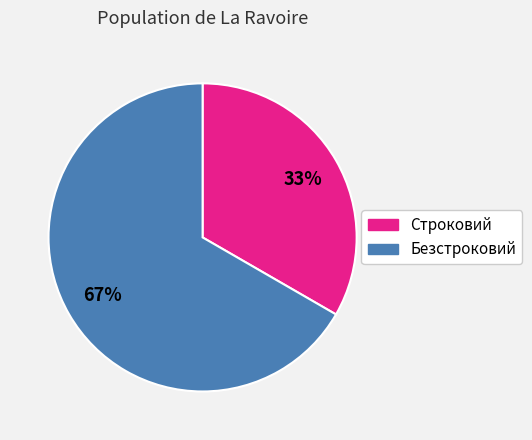

To the nearest percent, what is the combined percentage of Безстроковий and Строковий?

100%